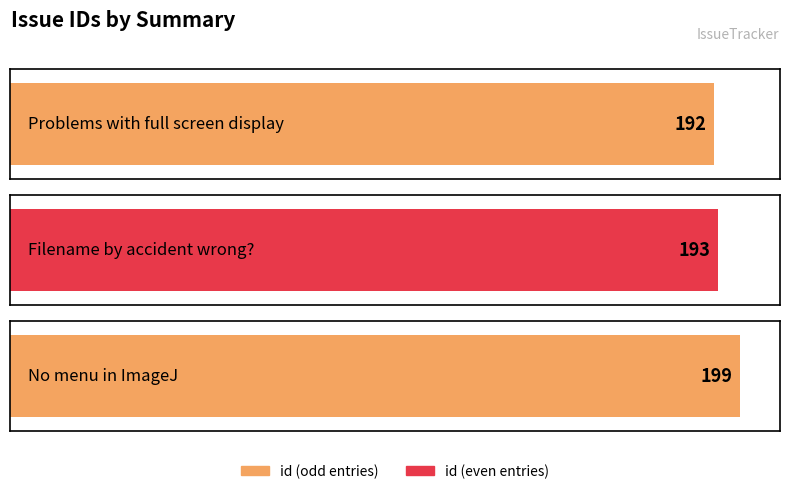

What is the sum of all values?

584